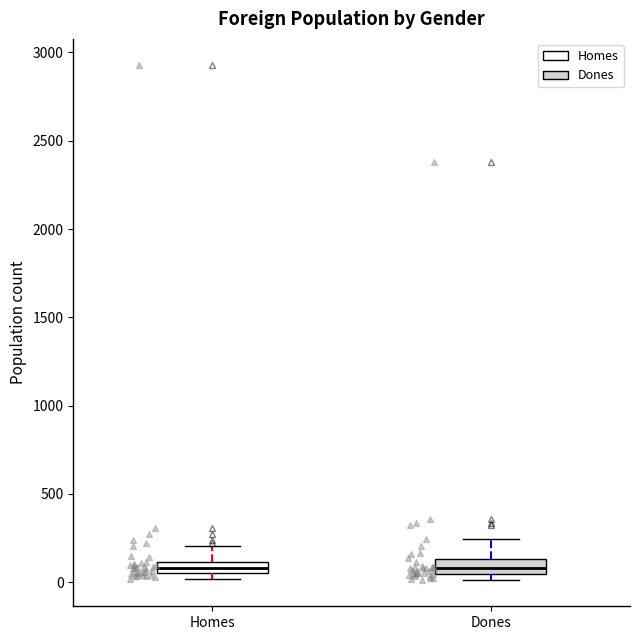

Where is the lower edge of the box for Homes on the y-axis? The values are not printed on the chart, so give them approximately, as read against the axis.

50